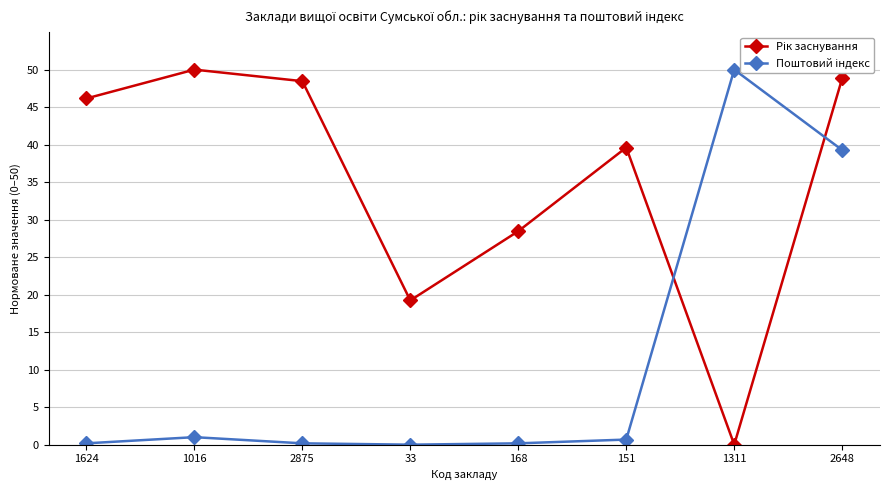

At which label does Рік заснування first exceed 46?

1624